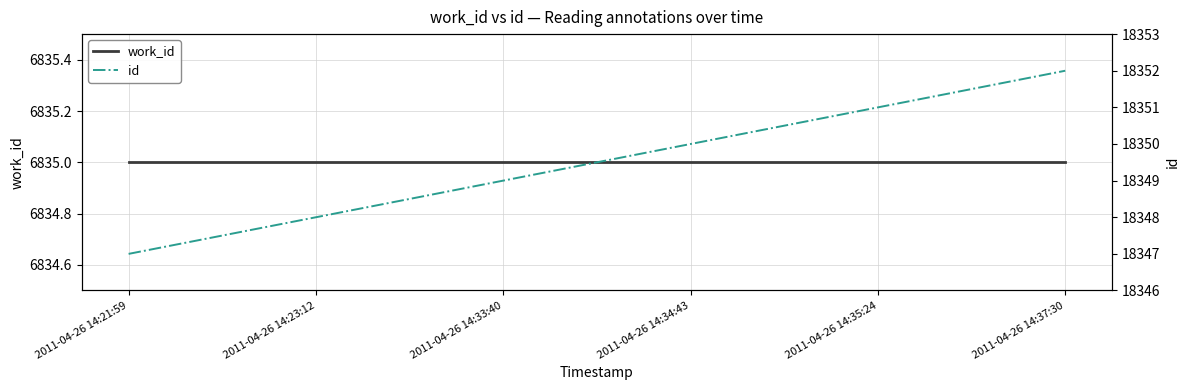

What is the smallest value displayed?

6835